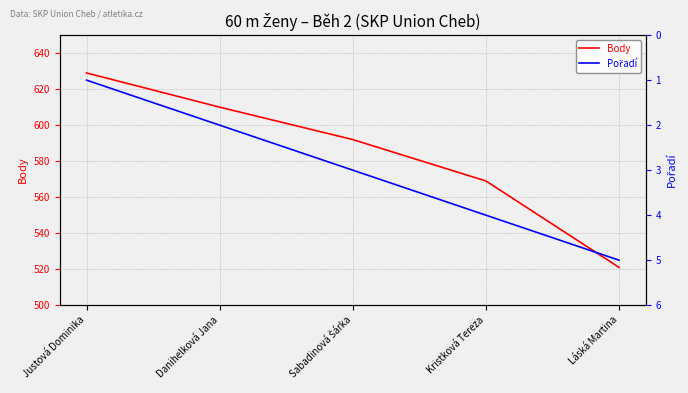

Rank the series by their maximum value, from highest to lowest.

Body, Pořadí